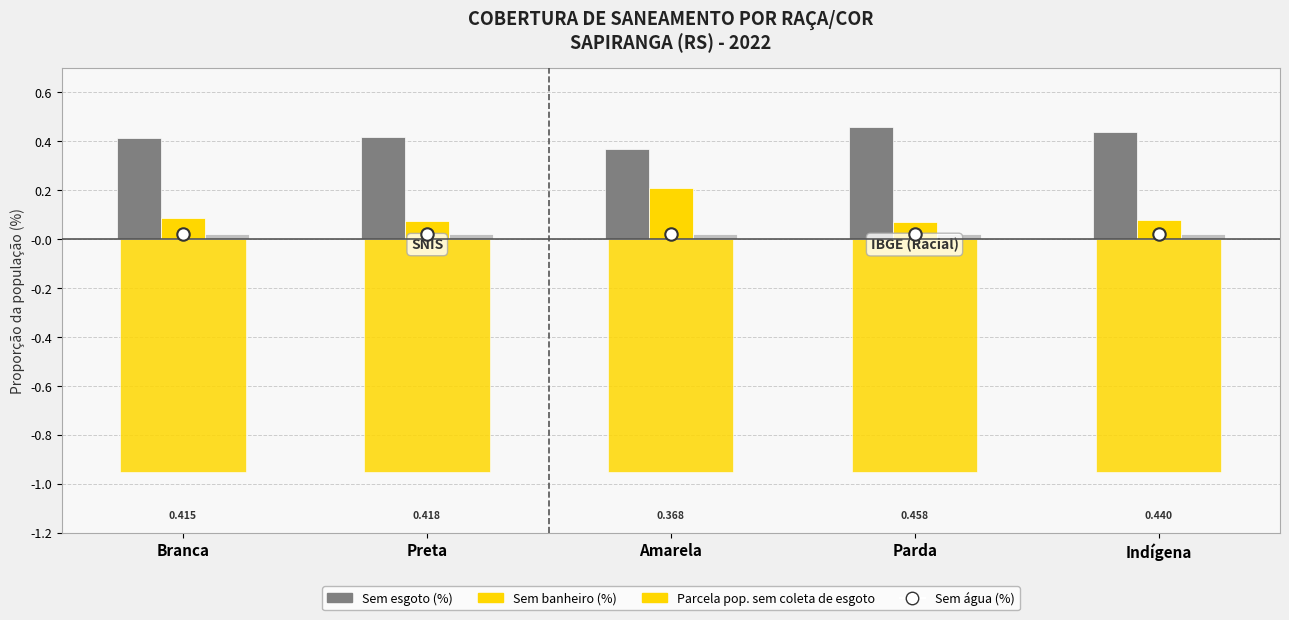

Which series contains the highest Y value?

Sem esgoto (%)